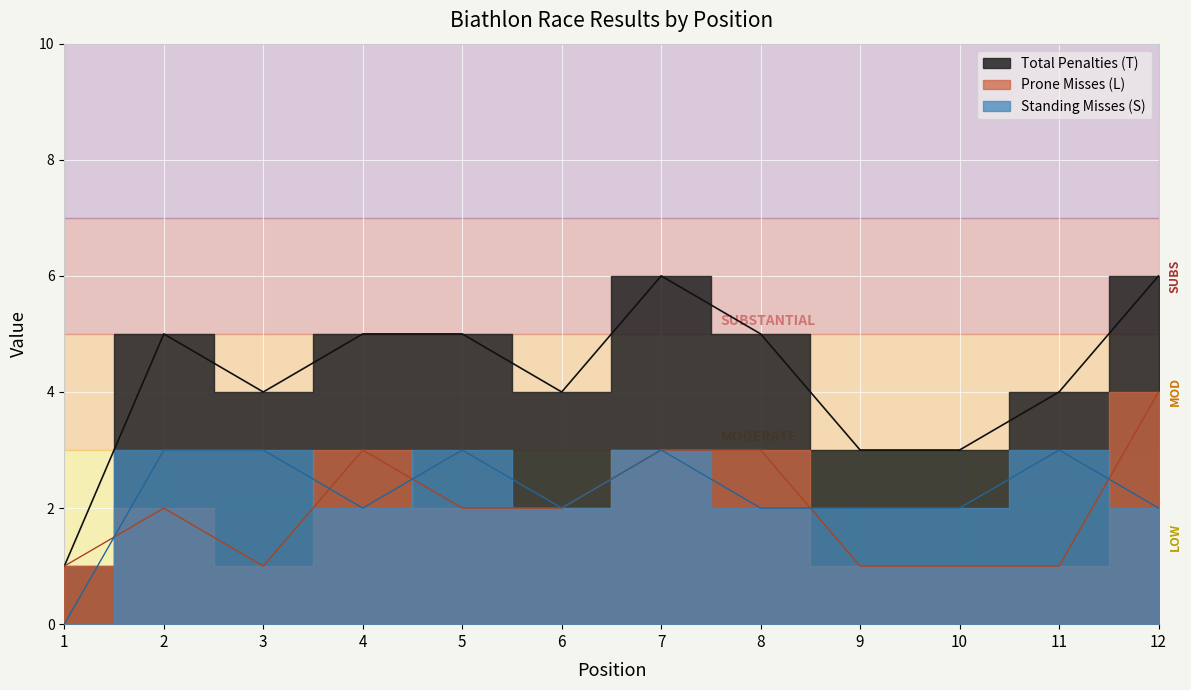

Reading right to left, extract all data points from this chart.

Total Penalties (T): 12=6	11=4	10=3	9=3	8=5	7=6	6=4	5=5	4=5	3=4	2=5	1=1
Prone Misses (L): 12=4	11=1	10=1	9=1	8=3	7=3	6=2	5=2	4=3	3=1	2=2	1=1
Standing Misses (S): 12=2	11=3	10=2	9=2	8=2	7=3	6=2	5=3	4=2	3=3	2=3	1=0